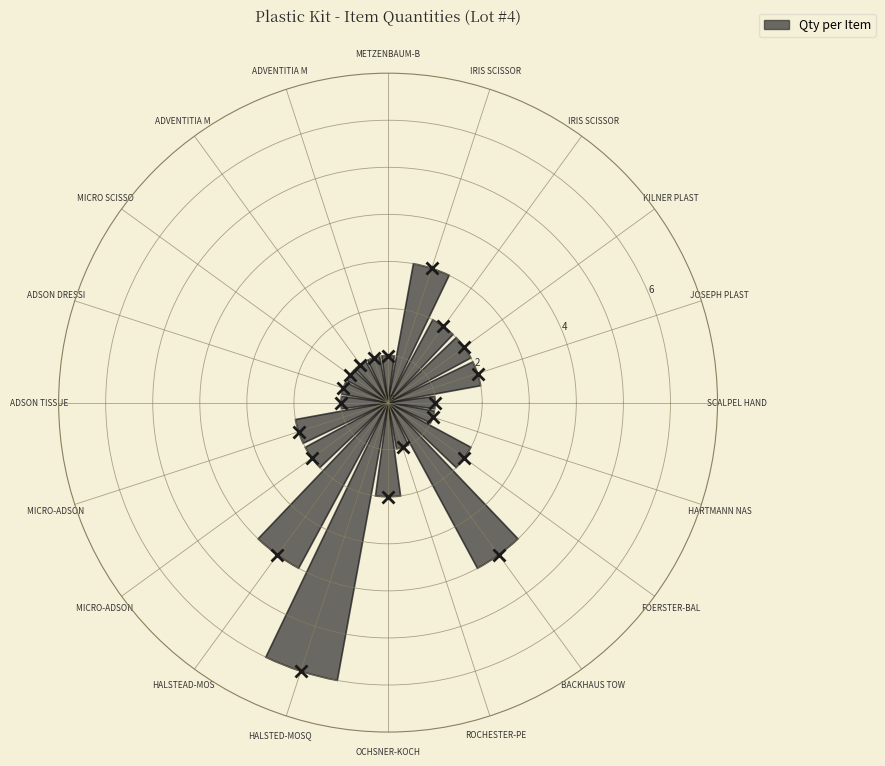

Which label corresponds to the largest value in the chart?

HALSTED-MOSQ